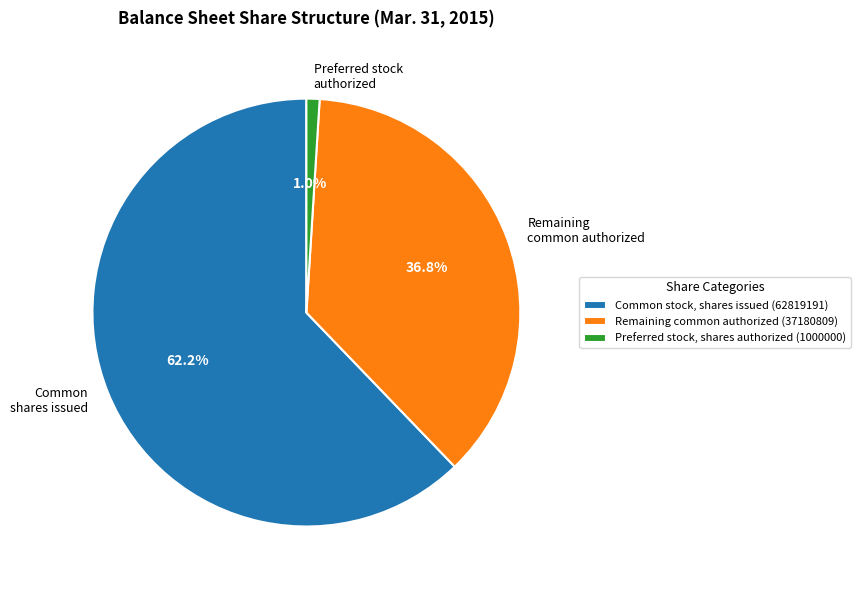

Is there a majority slice in this chart?

Yes